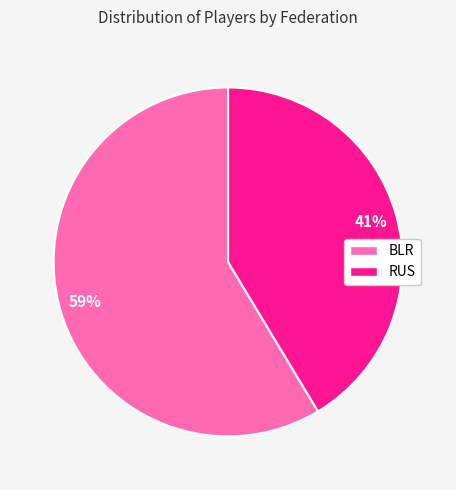

Combined, do RUS and BLR account for over 50%?

Yes